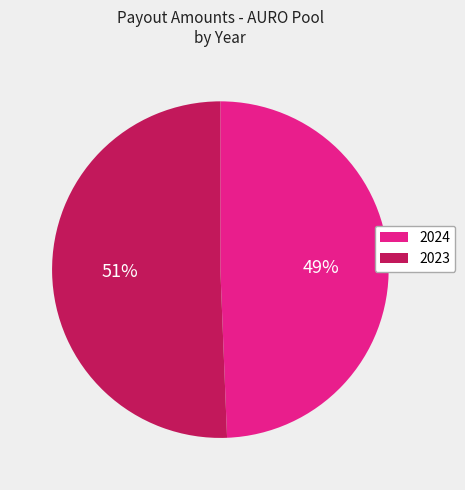

Does any single category account for the majority?

Yes